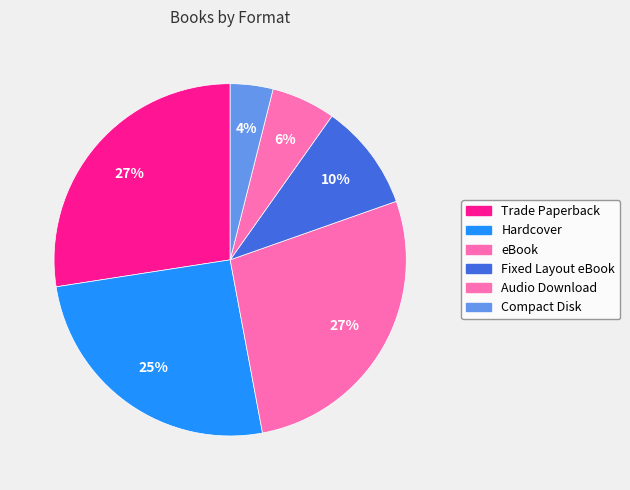

Does Trade Paperback represent more than half of the total?

No